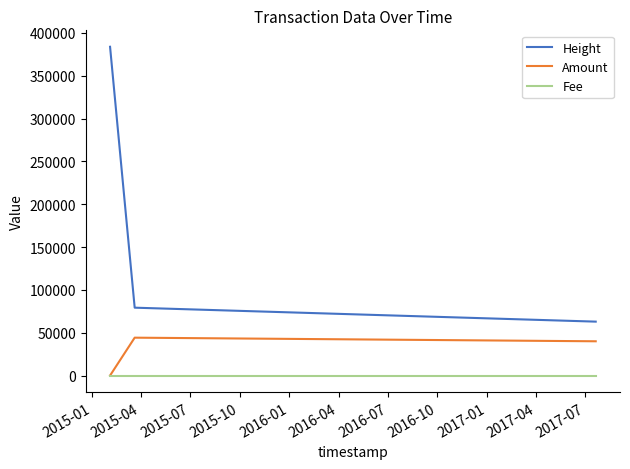

Which series has the largest total across all categories?

Height